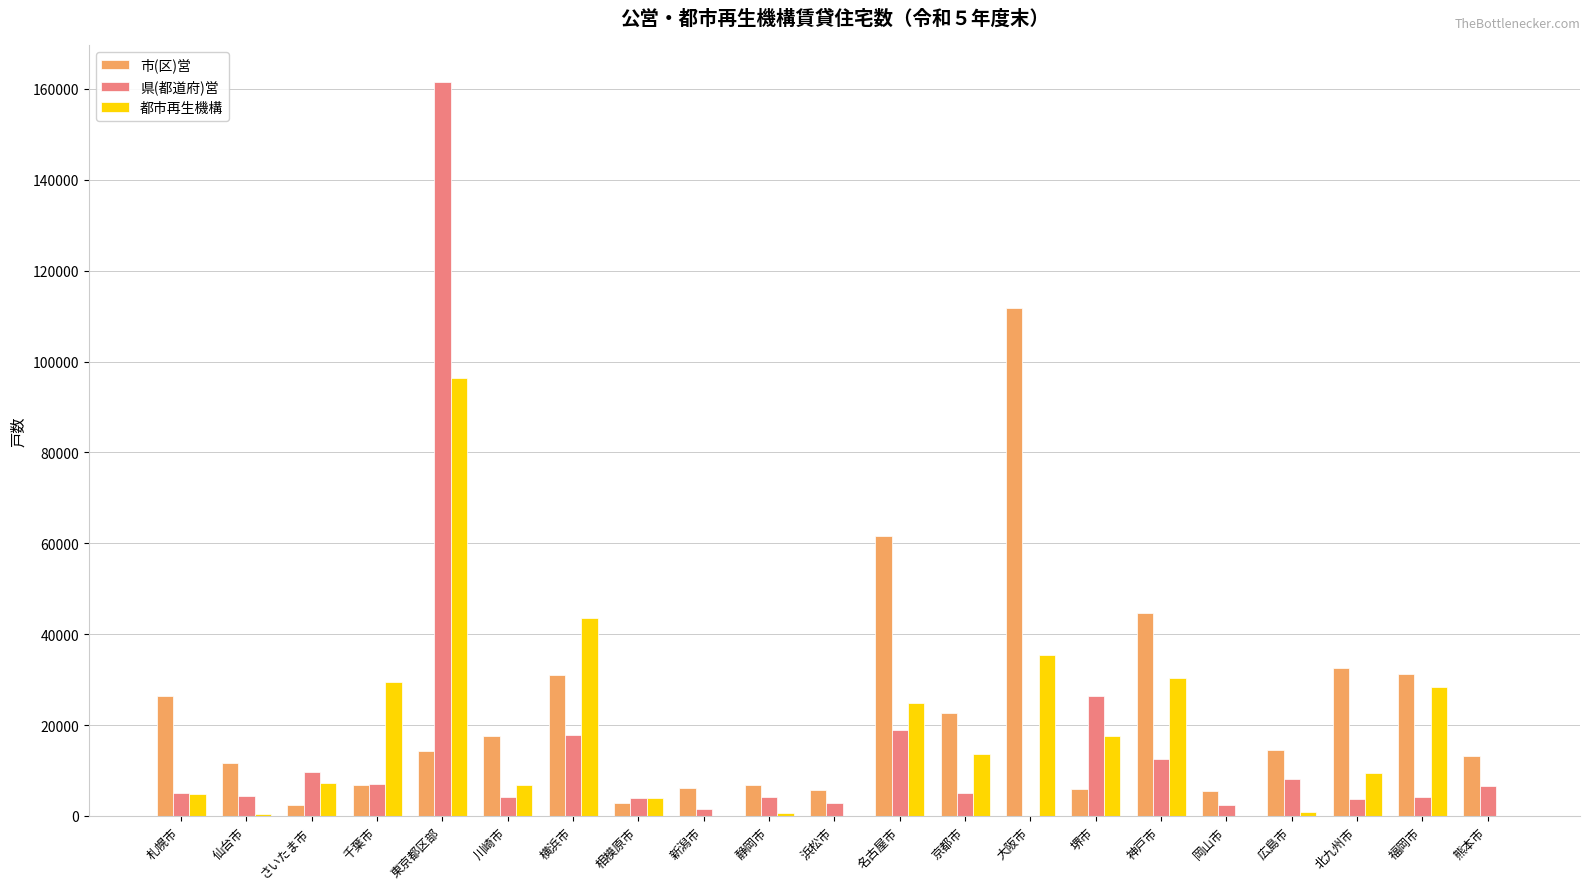

Which series has the widest spread of values?

県(都道府)営